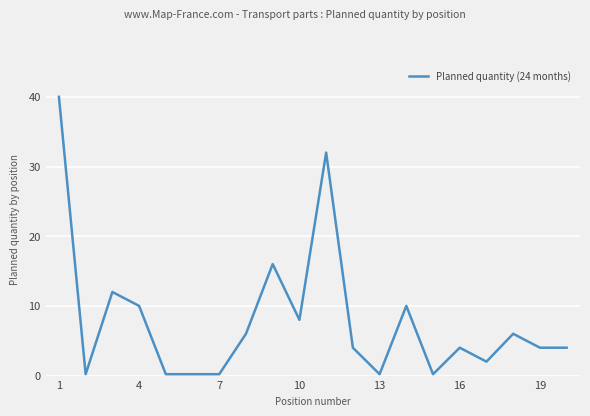

What is the maximum value shown in the chart?

40.0